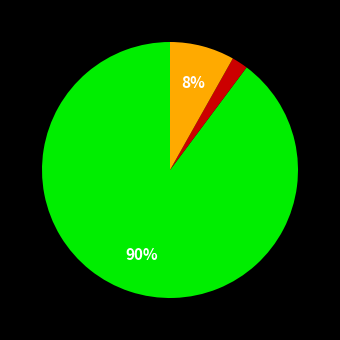

Is there any slice that represents more than half of the pie?

Yes